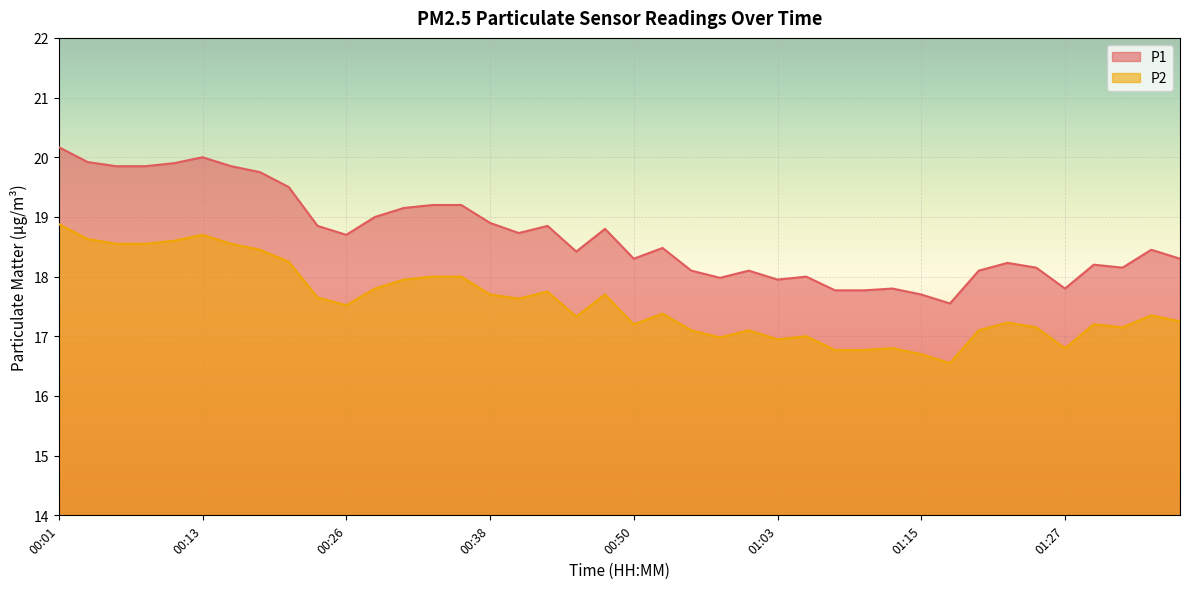

What value does the P2 series have at 01:30?

17.2